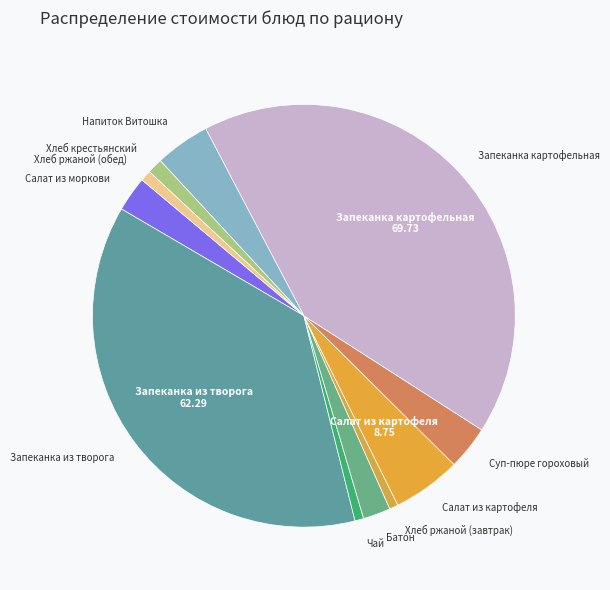

Is it true that Чай is 1% of the pie?

True